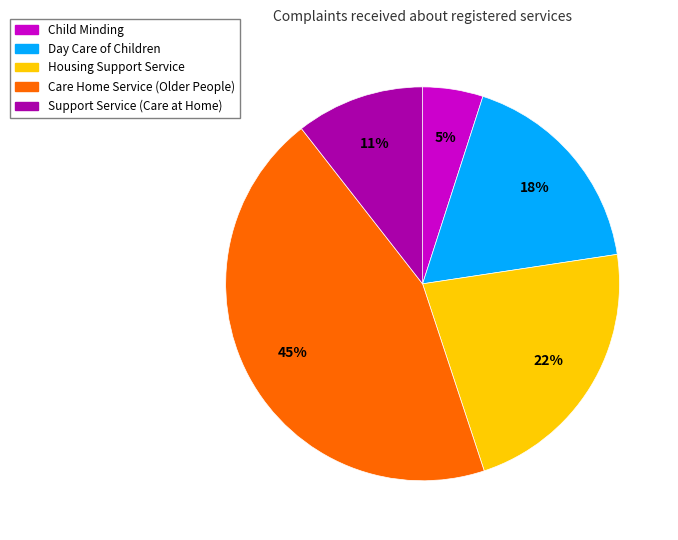

Between Support Service (Care at Home) and Day Care of Children, which is larger?

Day Care of Children